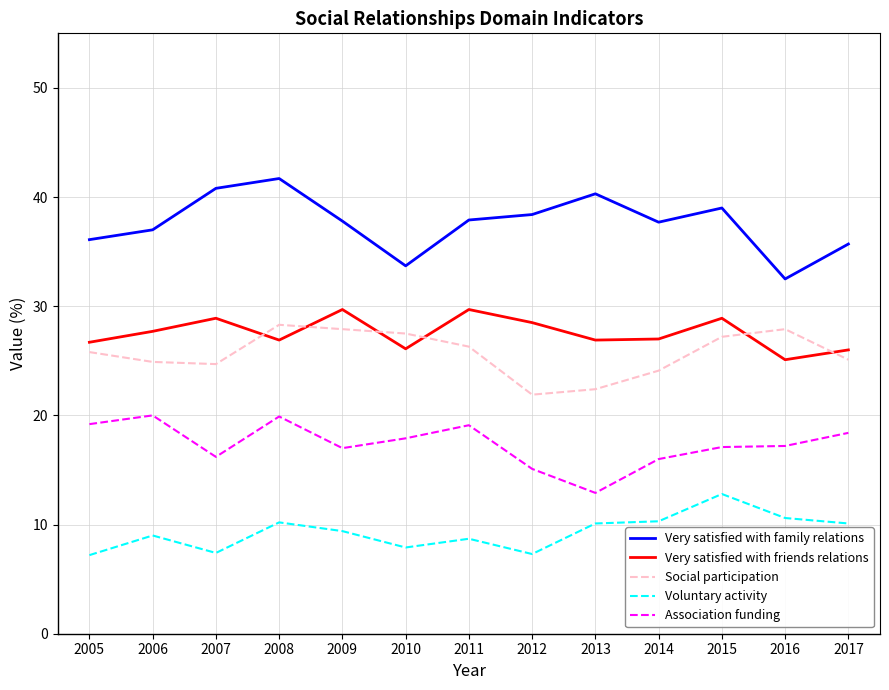

Read the Association funding value at 2005.

19.2